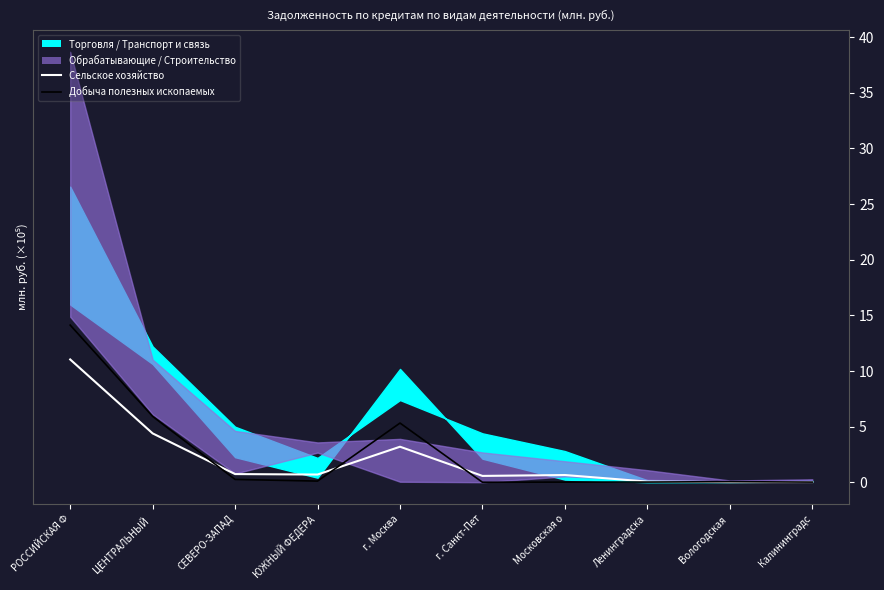

What is the difference between the highest and lowest values at ЮЖНЫЙ ФЕДЕРА?

0.6